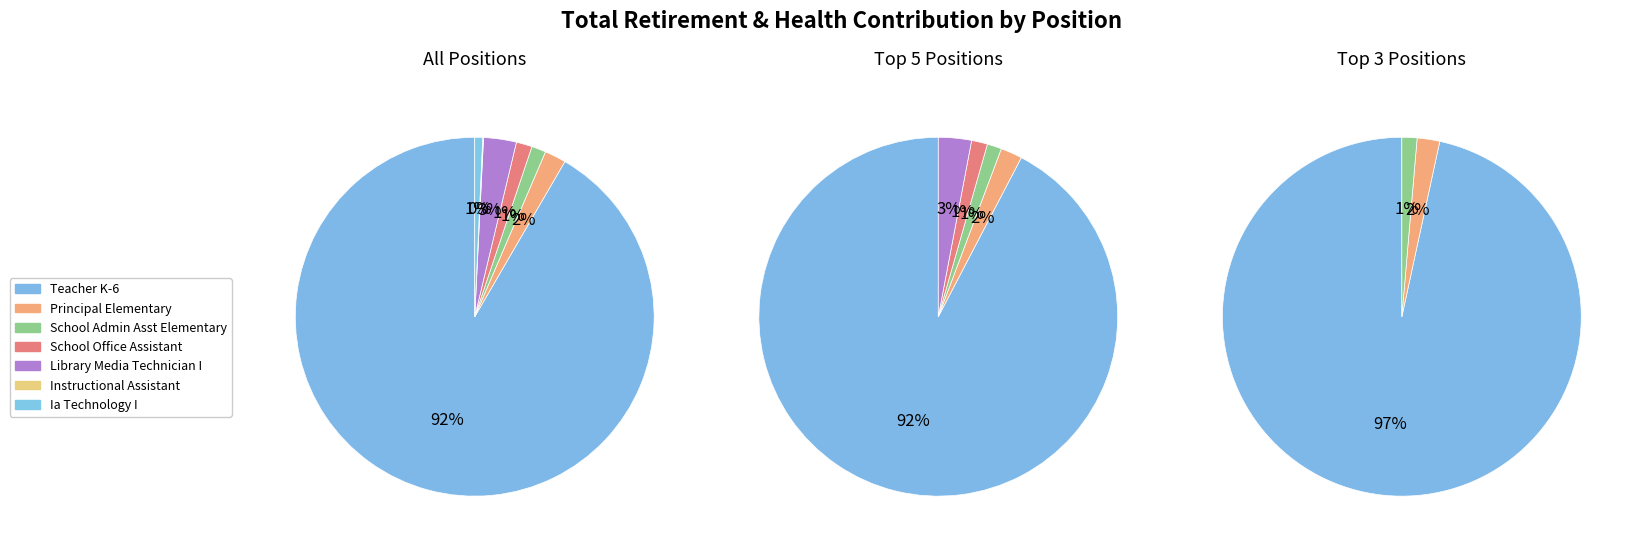

How many segments does this pie chart have?

7